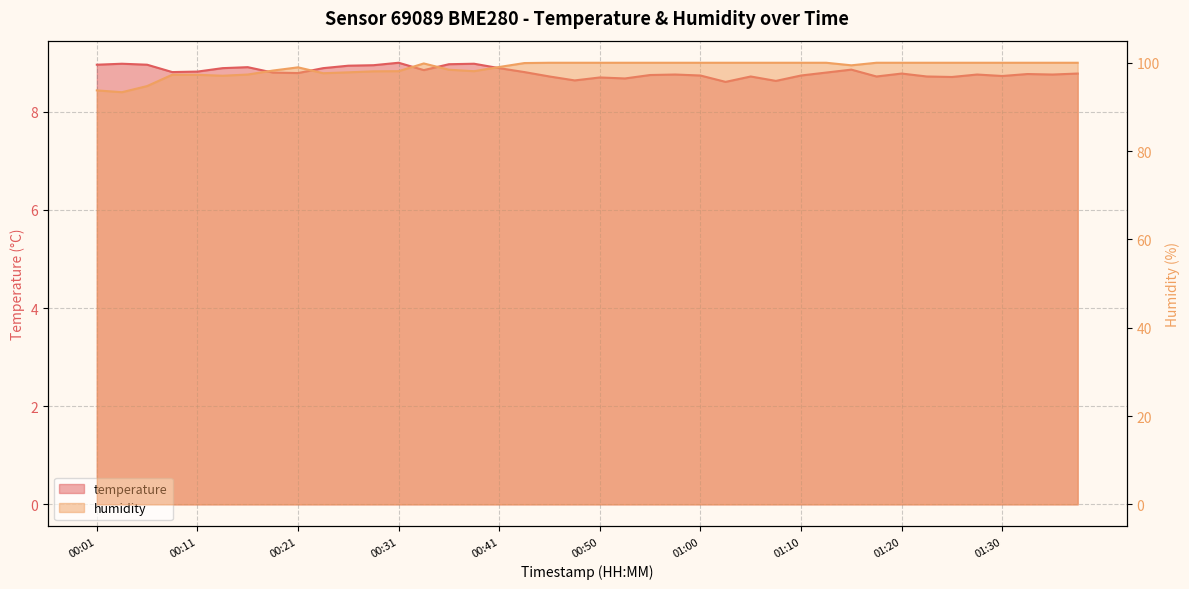

True or false: temperature and humidity cross at least once.

False